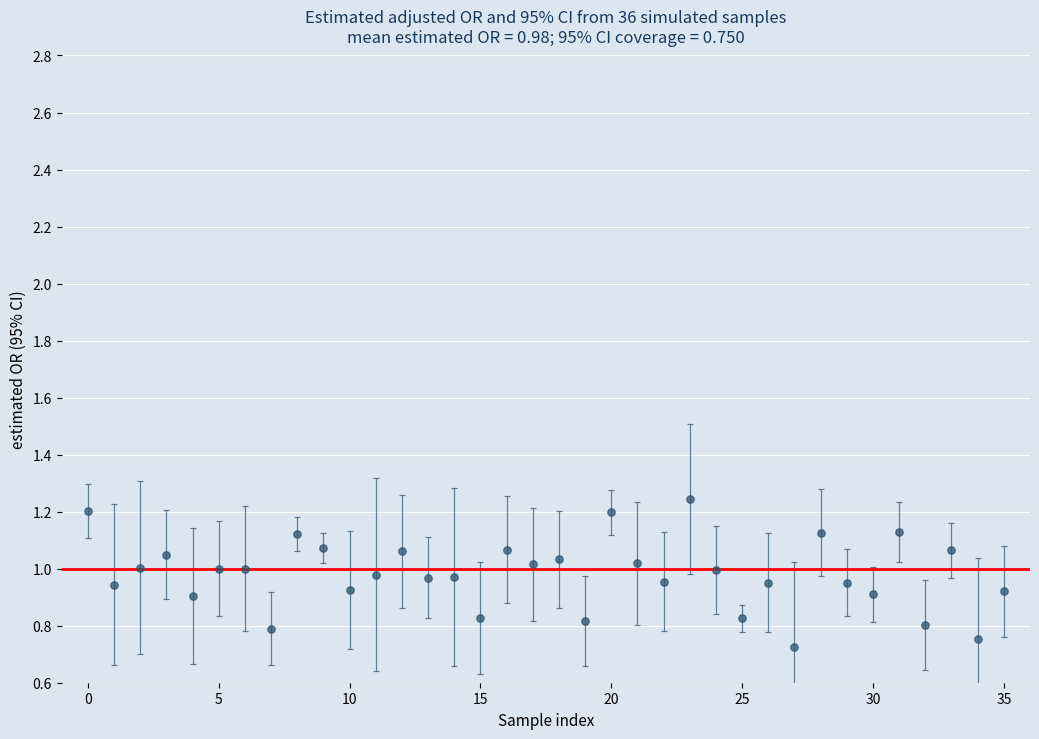

What is the range of Y values (max minus min)?

0.5